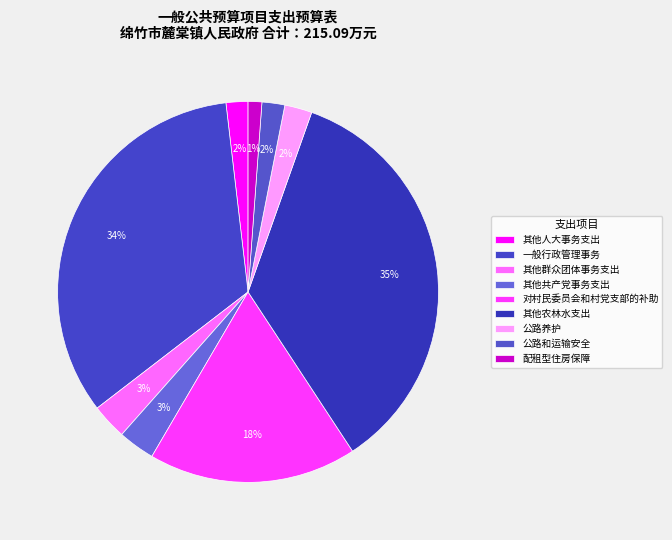

To the nearest percent, what percentage of the pie is 其他农林水支出?

35%